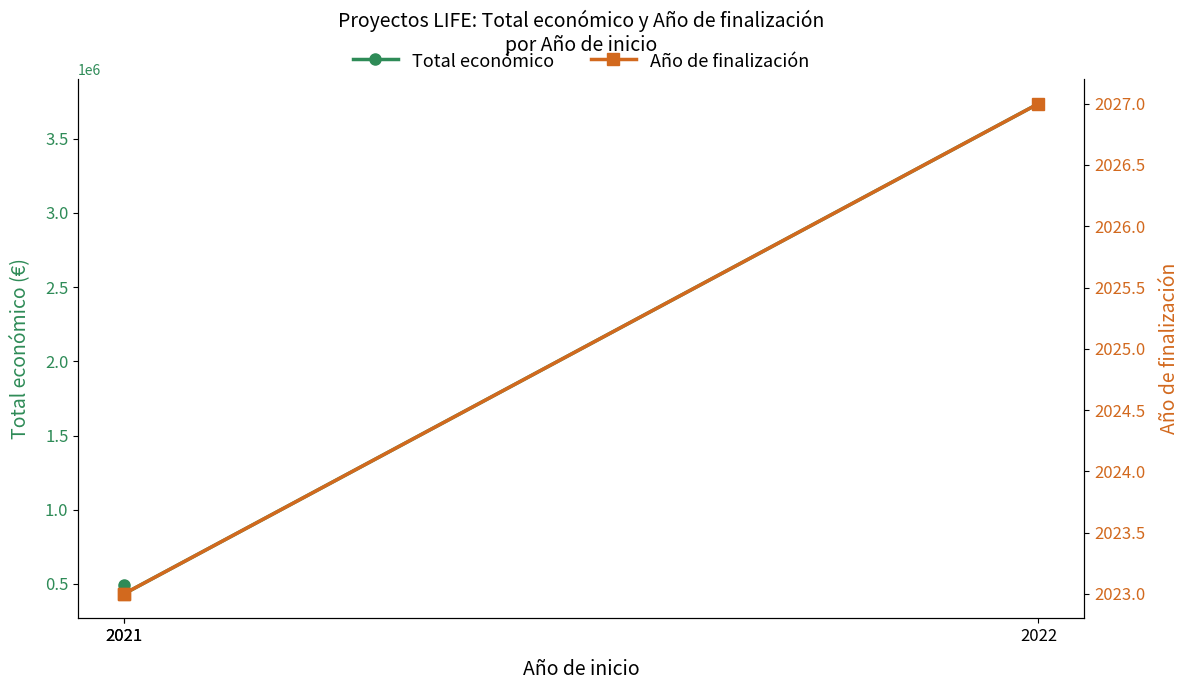

What is the approximate value of Año de finalización at 2021?

2023